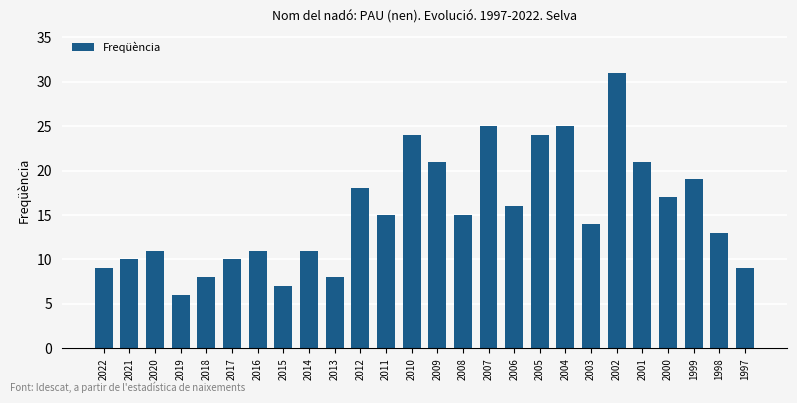

What is the ratio of the value at 2014 to the value at 2005?

0.5